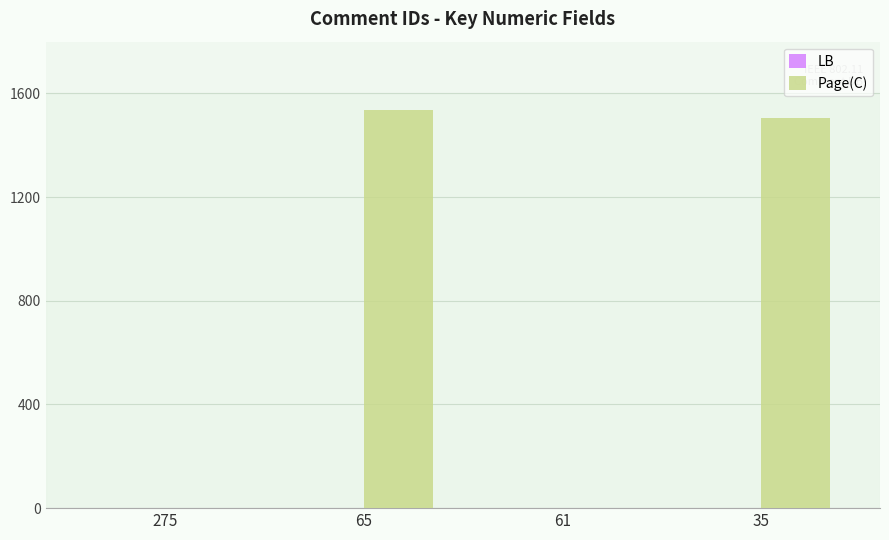

What is the maximum value shown in the chart?

1537